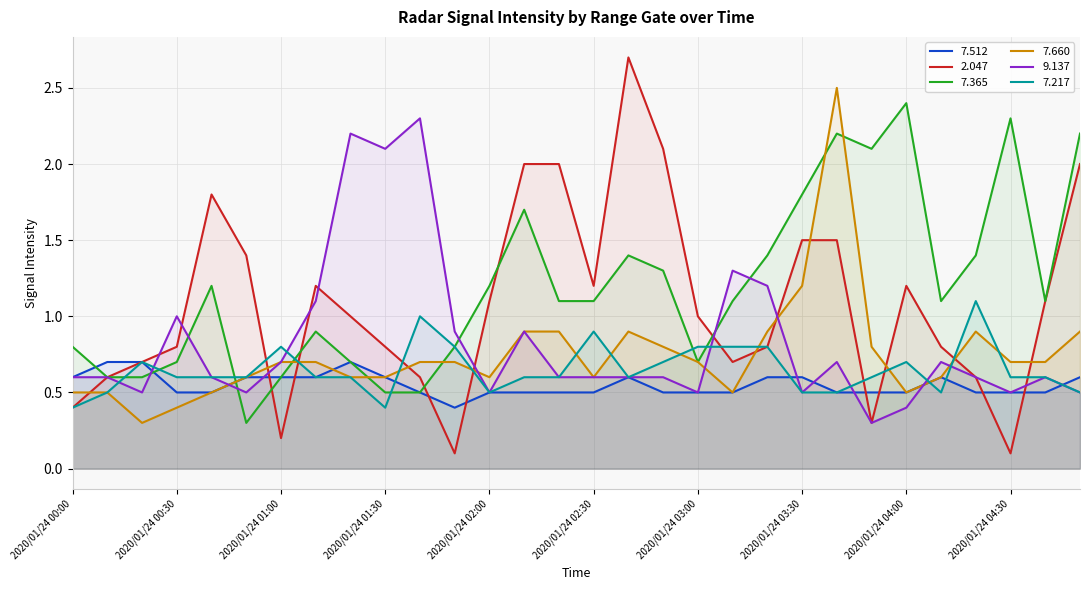

Reading left to right, extract all data points from this chart.

  7.512: 0.6	0.7	0.7	0.5	0.5	0.6	0.6	0.6	0.7	0.6	0.5	0.4	0.5	0.5	0.5	0.5	0.6	0.5	0.5	0.5	0.6	0.6	0.5	0.5	0.5	0.6	0.5	0.5	0.5	0.6
  2.047: 0.4	0.6	0.7	0.8	1.8	1.4	0.2	1.2	1.0	0.8	0.6	0.1	1.1	2.0	2.0	1.2	2.7	2.1	1.0	0.7	0.8	1.5	1.5	0.3	1.2	0.8	0.6	0.1	1.1	2.0
  7.365: 0.8	0.6	0.6	0.7	1.2	0.3	0.6	0.9	0.7	0.5	0.5	0.8	1.2	1.7	1.1	1.1	1.4	1.3	0.7	1.1	1.4	1.8	2.2	2.1	2.4	1.1	1.4	2.3	1.1	2.2
  7.660: 0.5	0.5	0.3	0.4	0.5	0.6	0.7	0.7	0.6	0.6	0.7	0.7	0.6	0.9	0.9	0.6	0.9	0.8	0.7	0.5	0.9	1.2	2.5	0.8	0.5	0.6	0.9	0.7	0.7	0.9
  9.137: 0.6	0.6	0.5	1.0	0.6	0.5	0.7	1.1	2.2	2.1	2.3	0.9	0.5	0.9	0.6	0.6	0.6	0.6	0.5	1.3	1.2	0.5	0.7	0.3	0.4	0.7	0.6	0.5	0.6	0.5
  7.217: 0.4	0.5	0.7	0.6	0.6	0.6	0.8	0.6	0.6	0.4	1.0	0.8	0.5	0.6	0.6	0.9	0.6	0.7	0.8	0.8	0.8	0.5	0.5	0.6	0.7	0.5	1.1	0.6	0.6	0.5